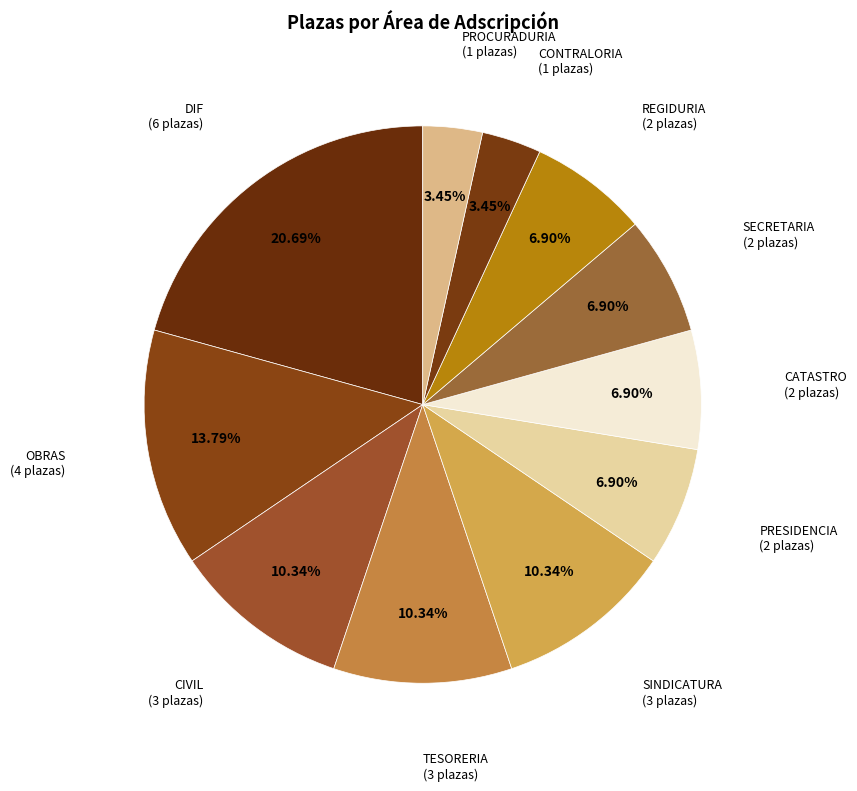

Which category has the biggest portion of the pie?

DIF